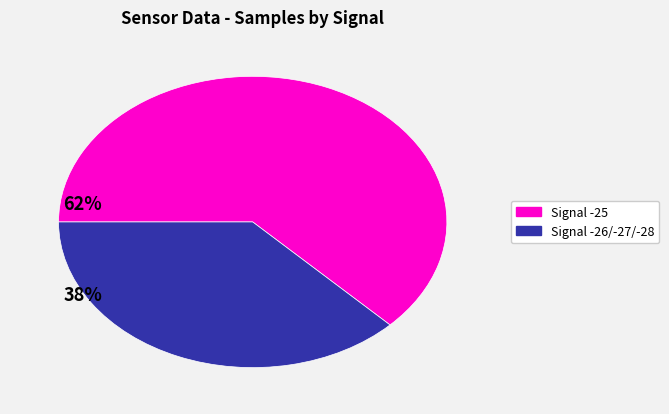

Rank the categories by value from highest to lowest.

Signal -25, Signal -26/-27/-28